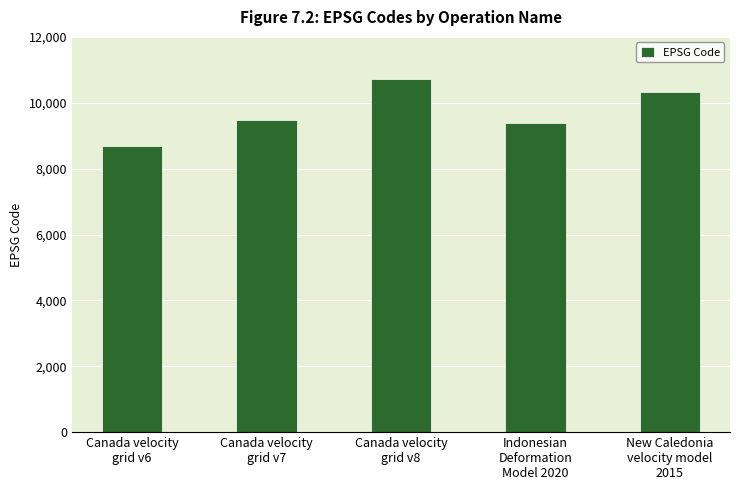

The value at Canada velocity
grid v6 is 13231. True or false?

False